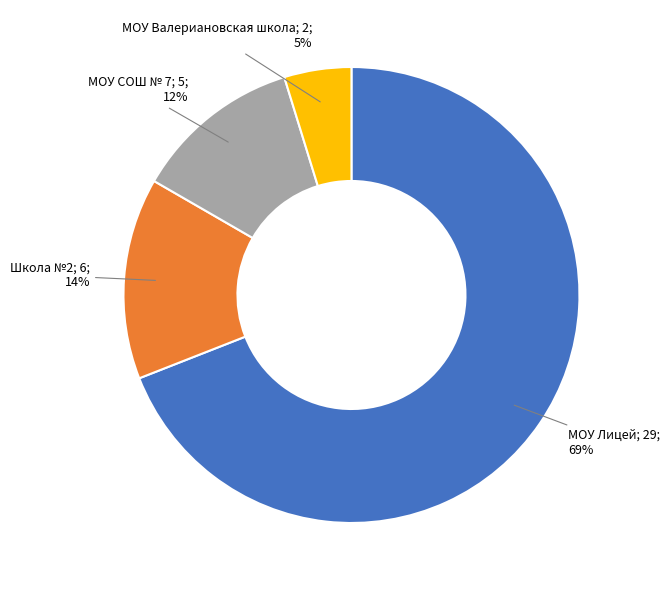

To the nearest percent, what is the average slice percentage?

25%